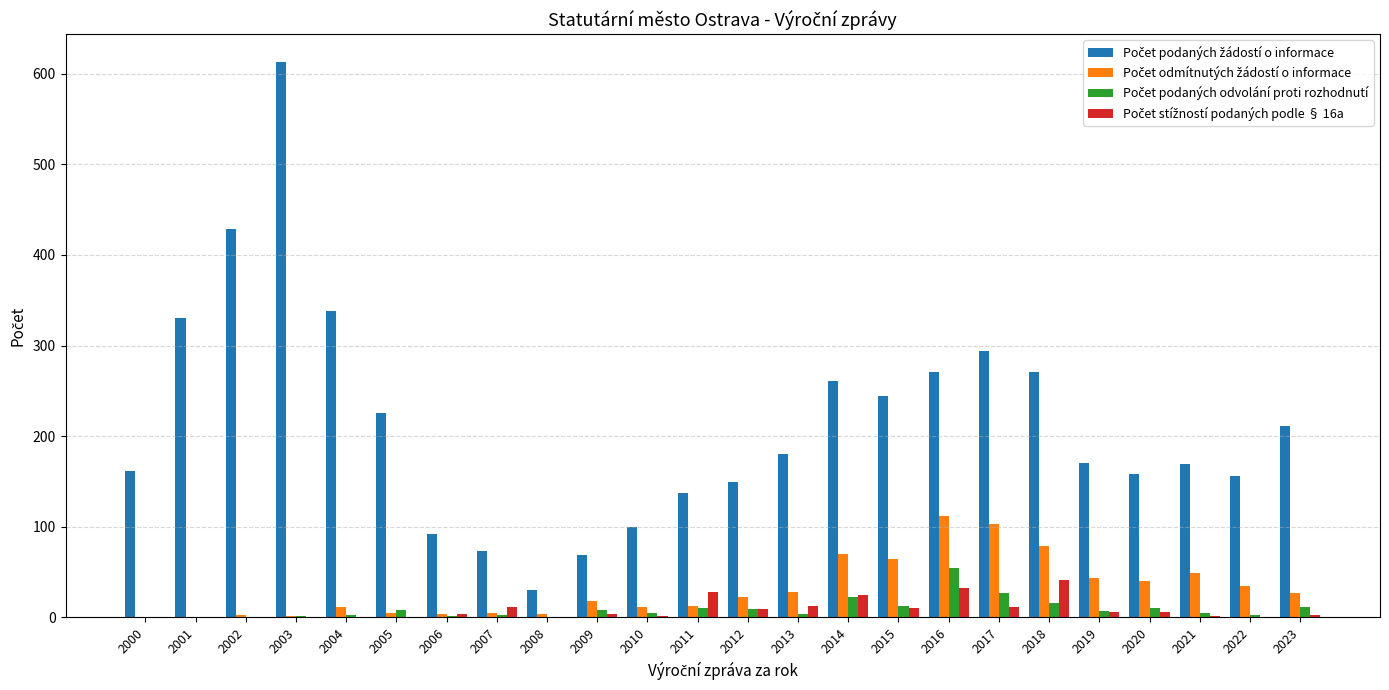

What is the greatest value displayed?

613